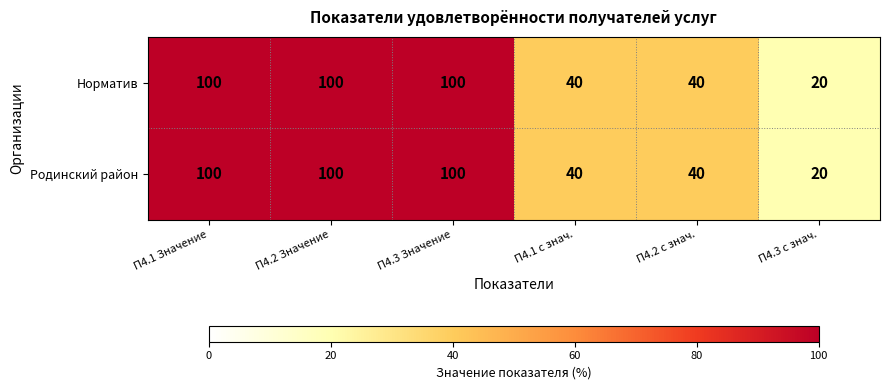

How many distinct data groups are displayed?

2